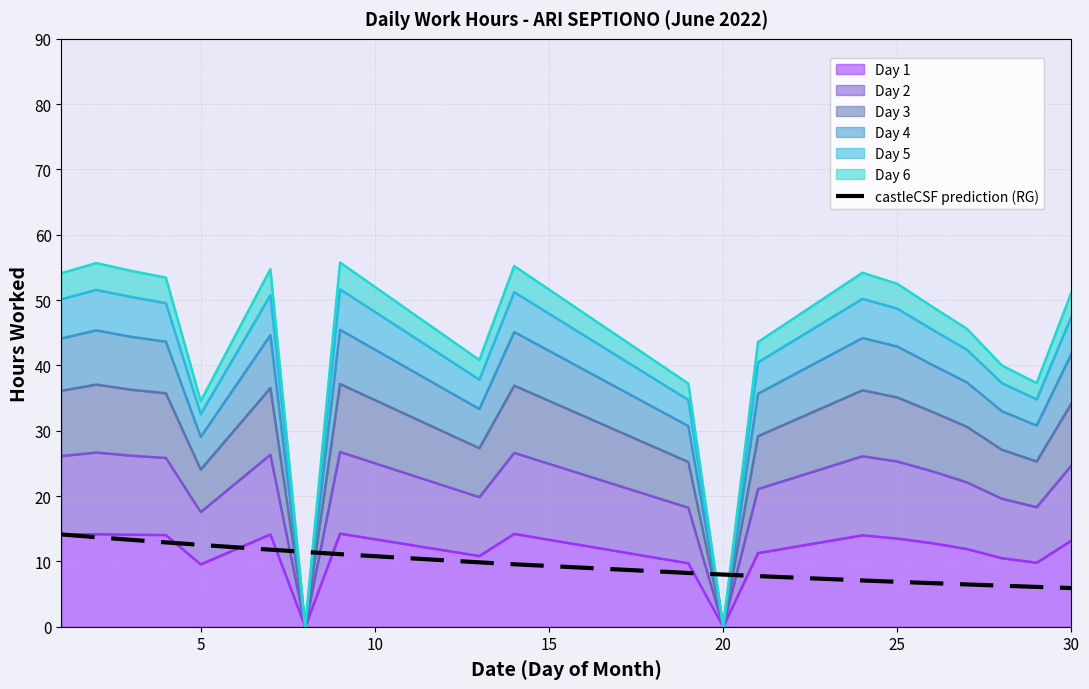

What is the average value?

9.5